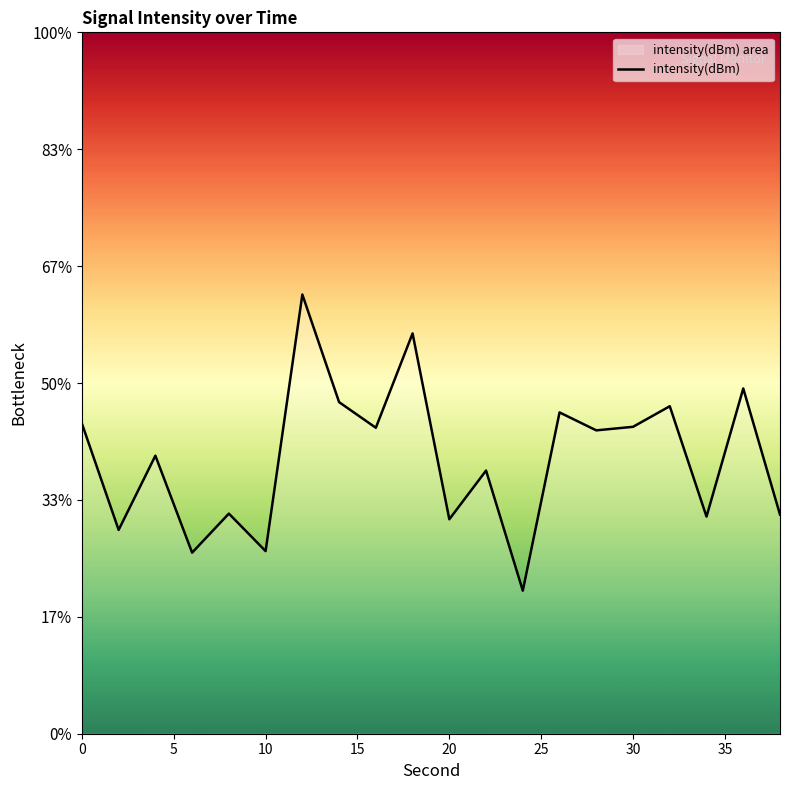

Reading right to left, transcribe all the data shown in this chart.

-130.3	-127.6	-130.4	-128.0	-128.4	-128.5	-128.1	-131.9	-129.4	-130.4	-126.4	-128.5	-127.9	-125.6	-131.1	-130.3	-131.1	-129.1	-130.6	-128.4